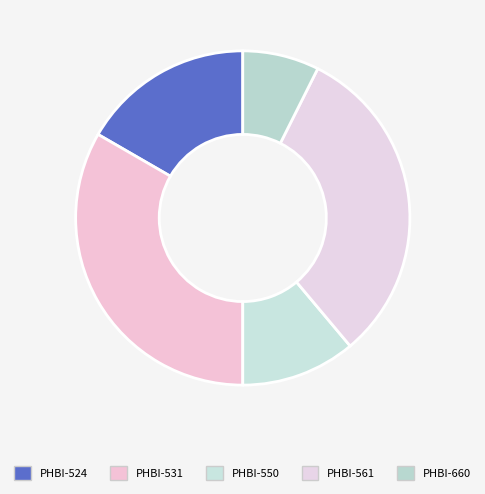

Is it true that PHBI-561 is 31% of the pie?

True